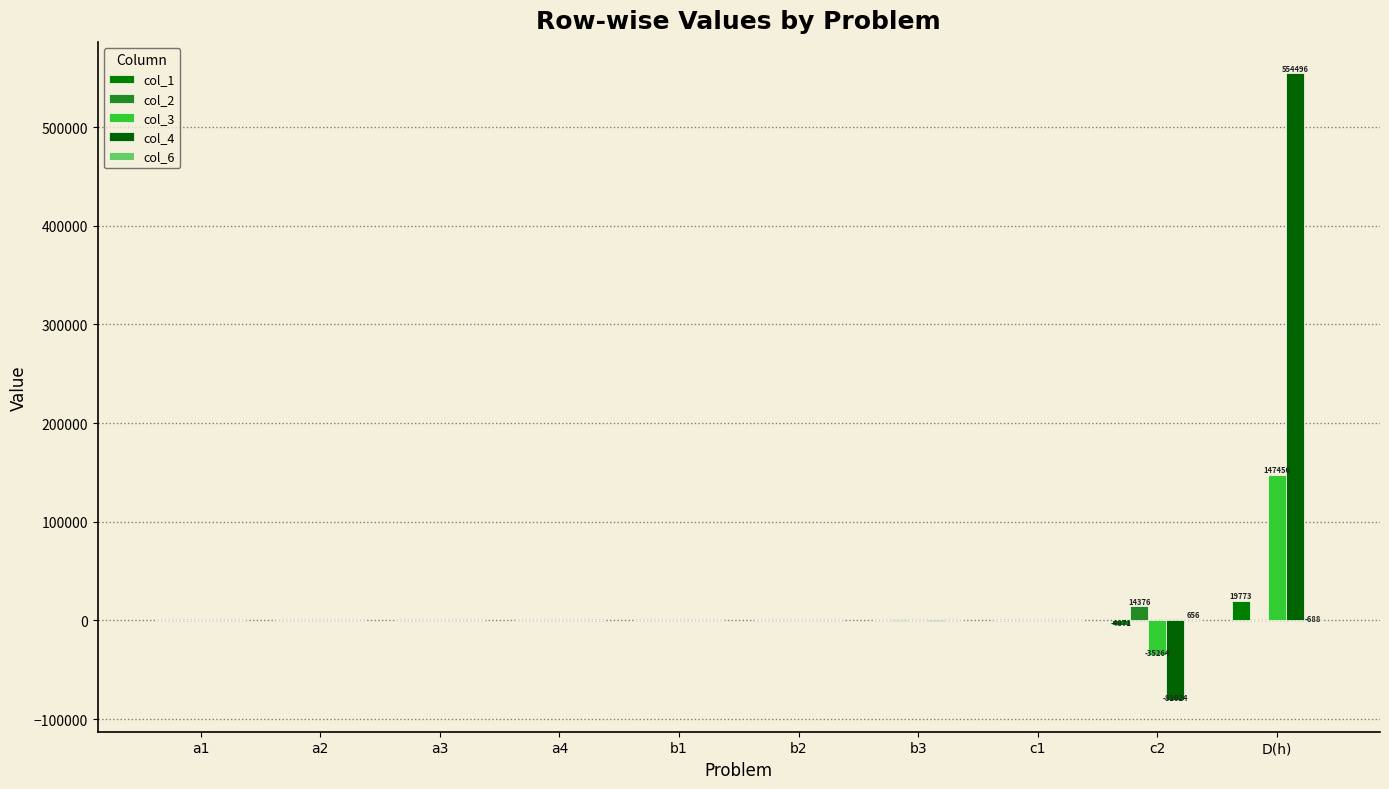

What is the difference between the highest and lowest values at a3?

10